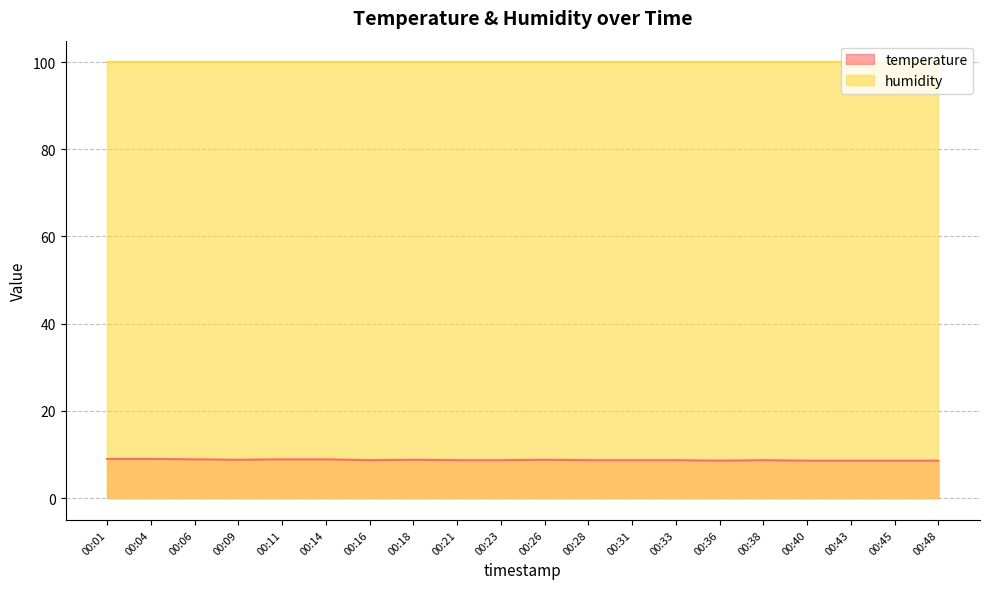

List the labels in order of value, smallest first.

00:36, 00:40, 00:43, 00:45, 00:48, 00:16, 00:21, 00:23, 00:28, 00:31, 00:33, 00:38, 00:09, 00:18, 00:26, 00:06, 00:11, 00:14, 00:01, 00:04